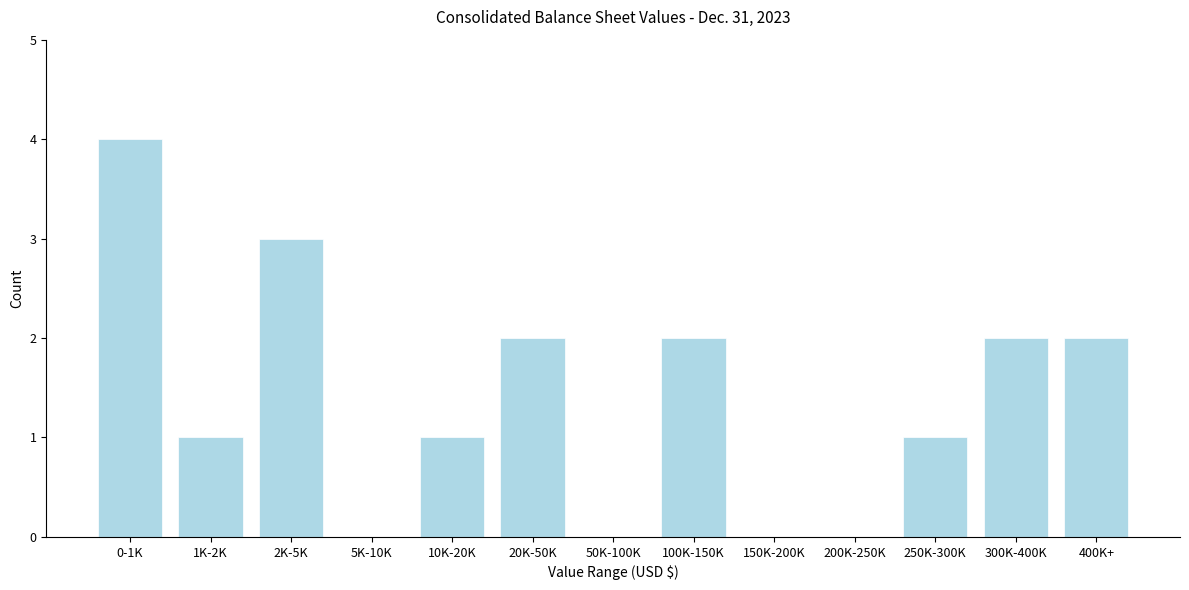

Reading left to right, what are all the values shown in this chart?

0-1K=4	1K-2K=1	2K-5K=3	5K-10K=0	10K-20K=1	20K-50K=2	50K-100K=0	100K-150K=2	150K-200K=0	200K-250K=0	250K-300K=1	300K-400K=2	400K+=2